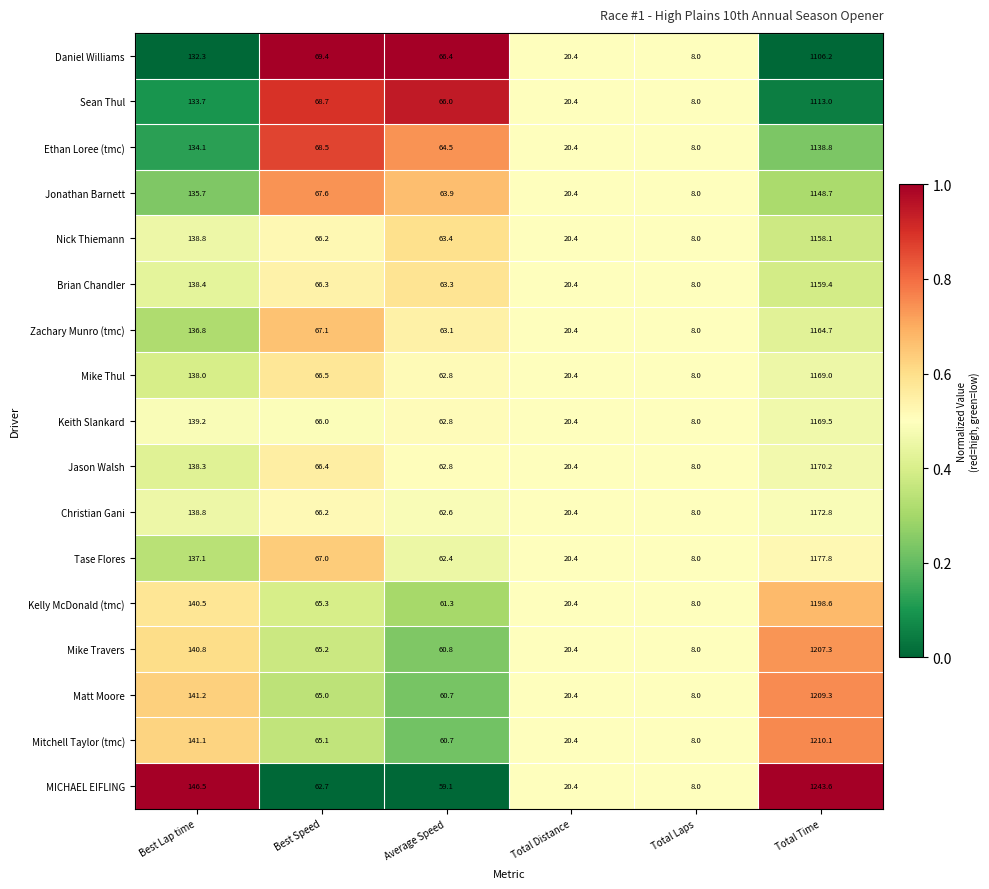

Rank the series by their maximum value, from highest to lowest.

MICHAEL EIFLING, Mitchell Taylor (tmc), Matt Moore, Mike Travers, Kelly McDonald (tmc), Tase Flores, Christian Gani, Jason Walsh, Keith Slankard, Mike Thul, Zachary Munro (tmc), Brian Chandler, Nick Thiemann, Jonathan Barnett, Ethan Loree (tmc), Sean Thul, Daniel Williams